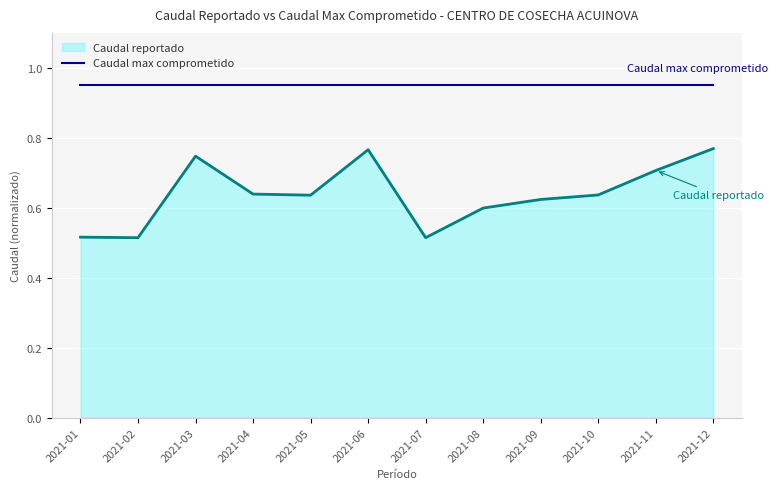

Is it true that Caudal max comprometido equals 0.4 at 2021-05?

False